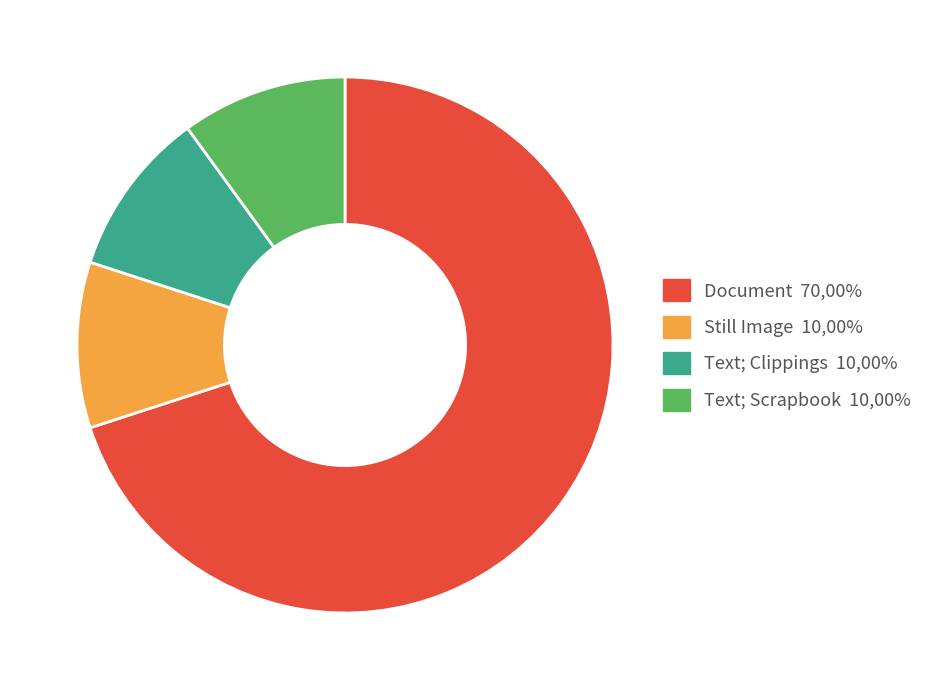

Which slice is the largest?

Document